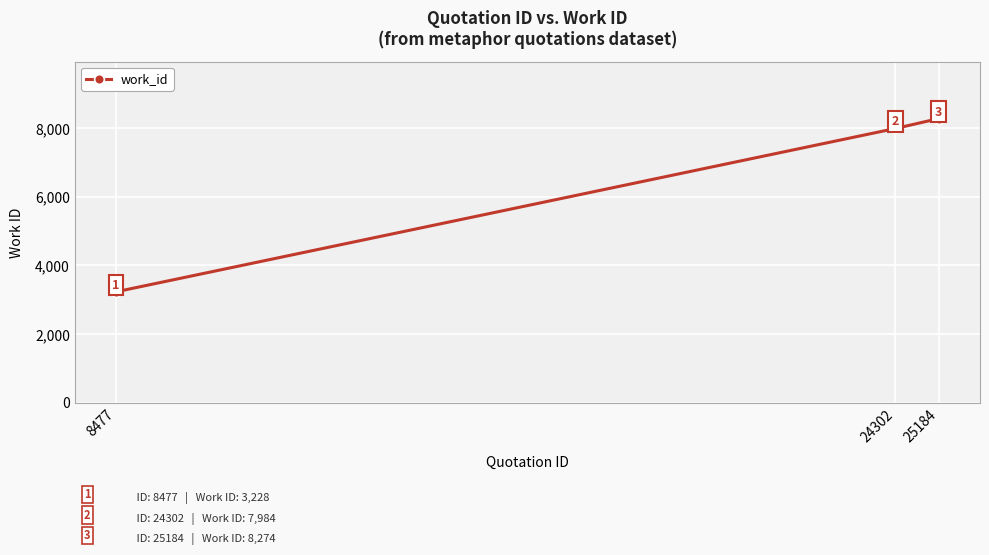

What is the average value?

6495